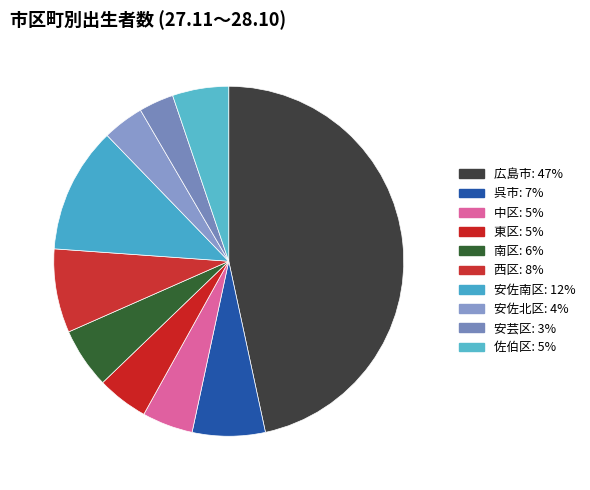

What percentage is NOT represented by 安佐北区?

96.2%